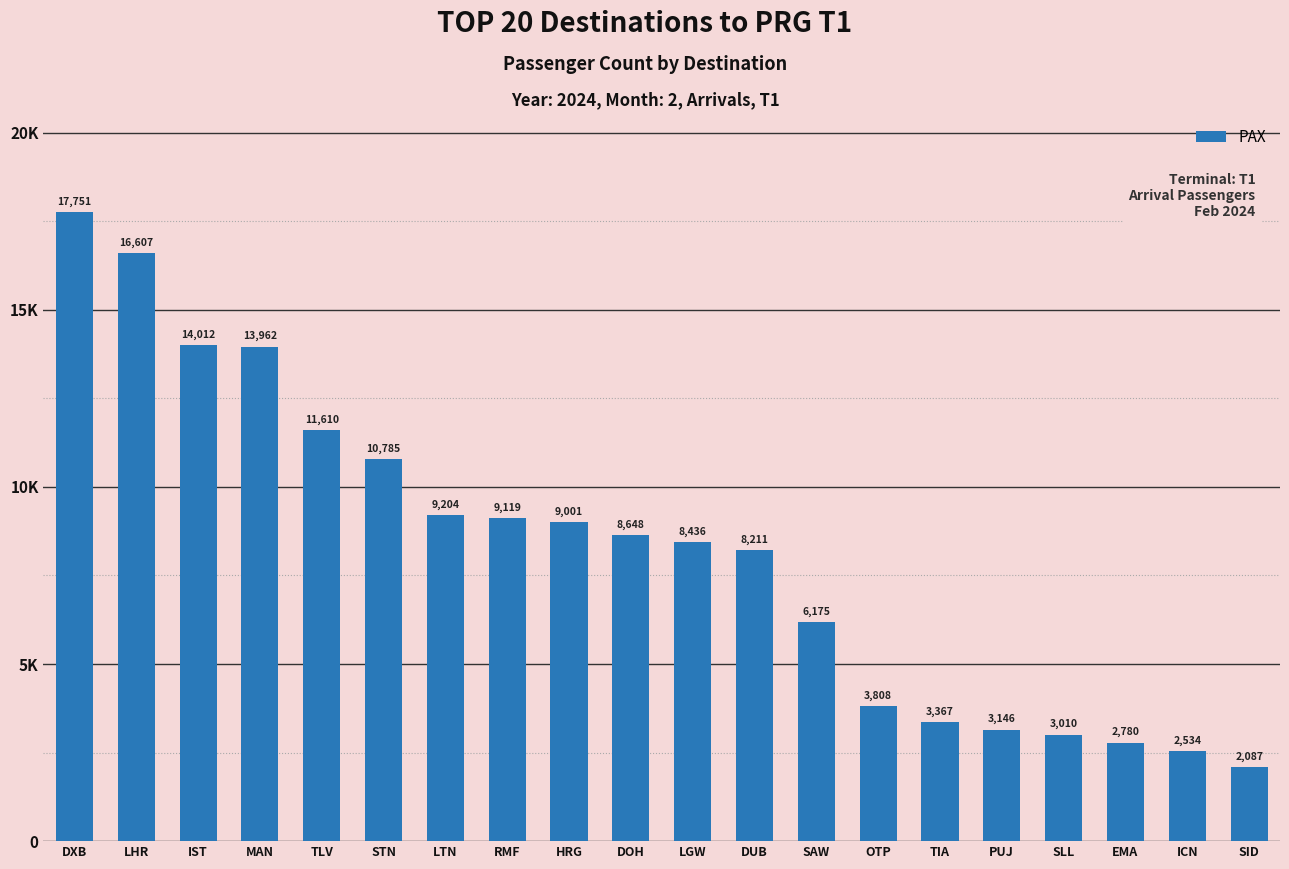

Is it true that the value at LHR is 16607?

True